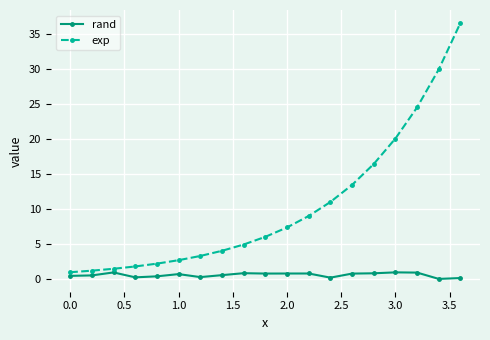

What is the average value of the rand series?

0.6